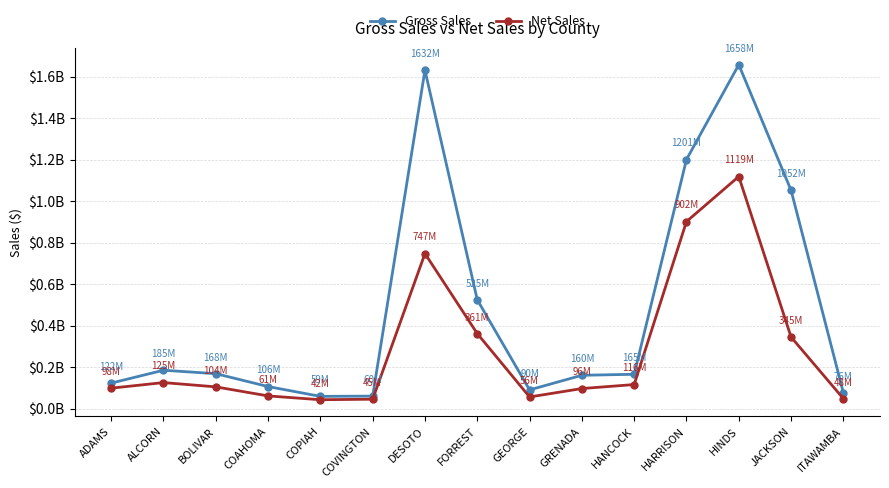

What position from the left is HARRISON?

12